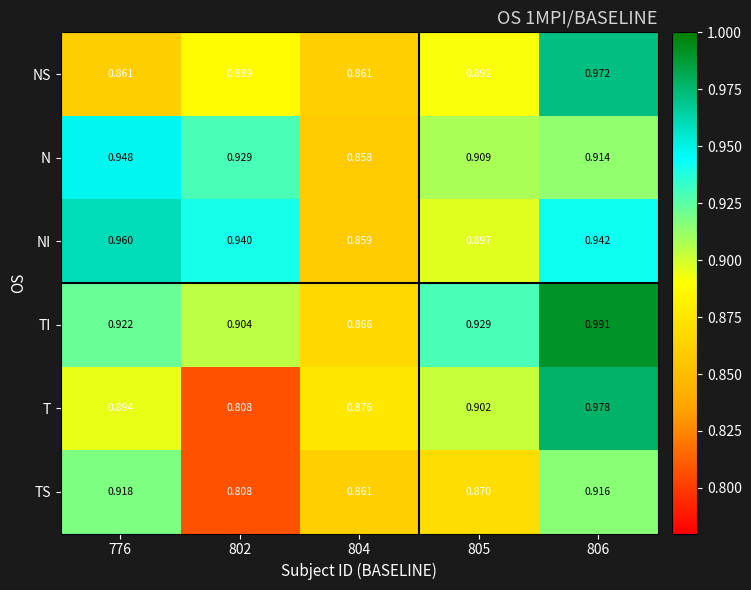

At which category does the chart reach its minimum across all series?

802